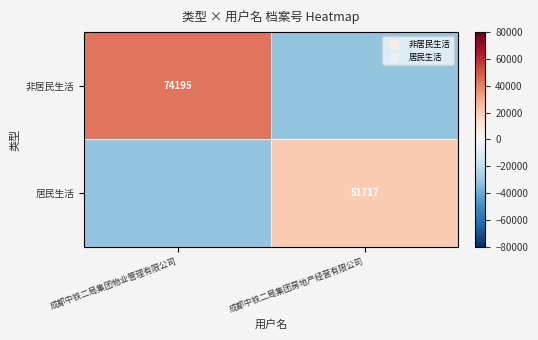

Which category has the lowest value across all series?

成都中铁二局集团房地产经营有限公司